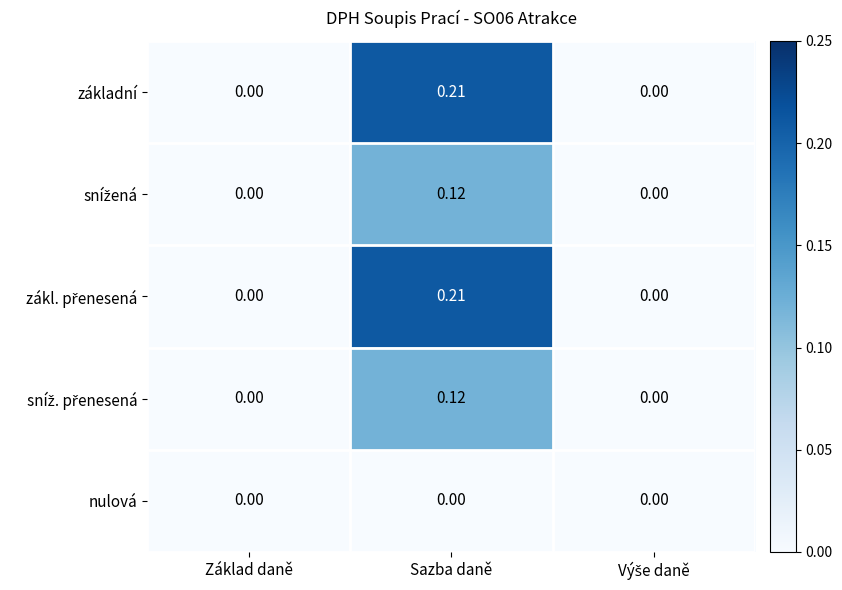

At which category is the sum across all series the highest?

Sazba daně